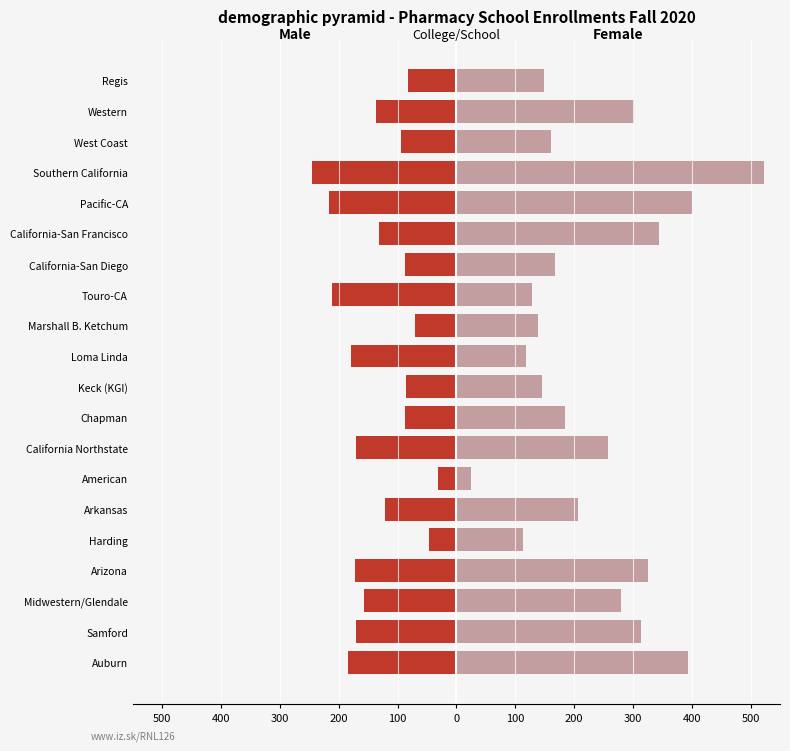

What is the difference between the maximum and minimum values in the Female series?

498